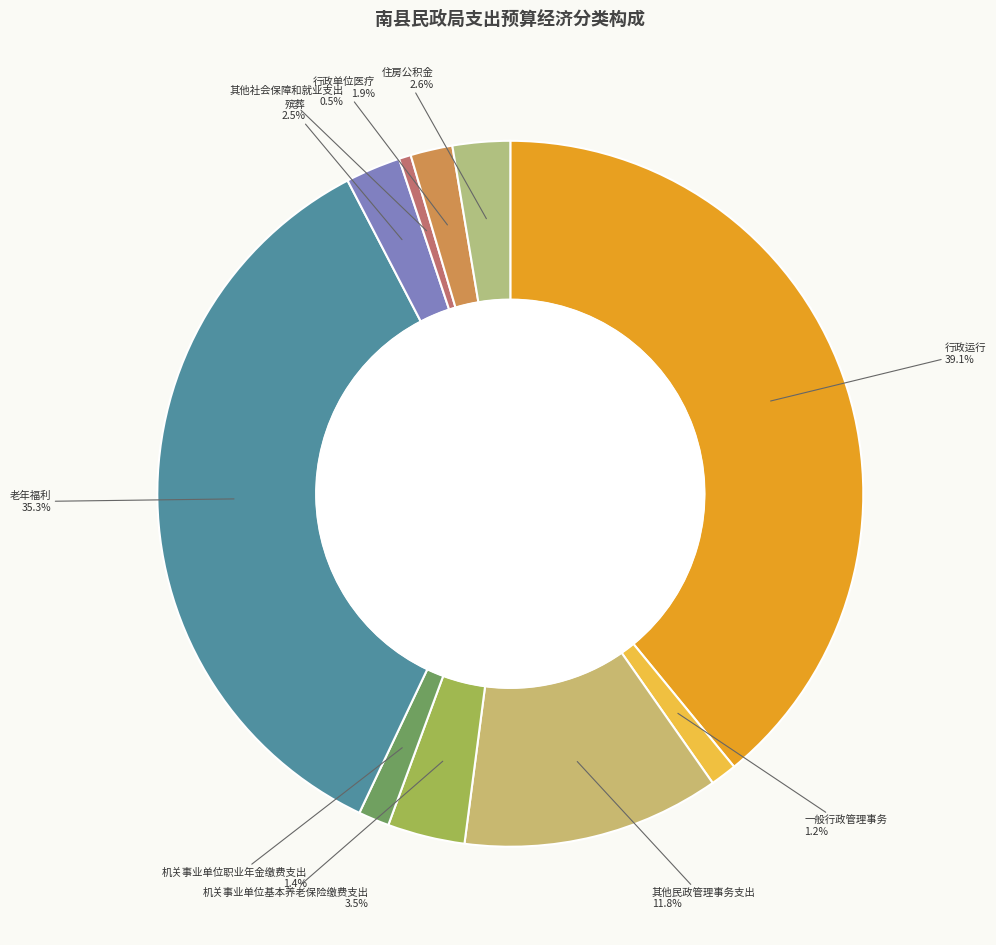

Between 其他民政管理事务支出 and 住房公积金, which is larger?

其他民政管理事务支出